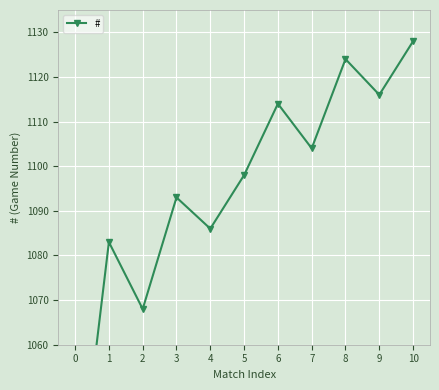

What is the difference between the values at 1 and 2?

15